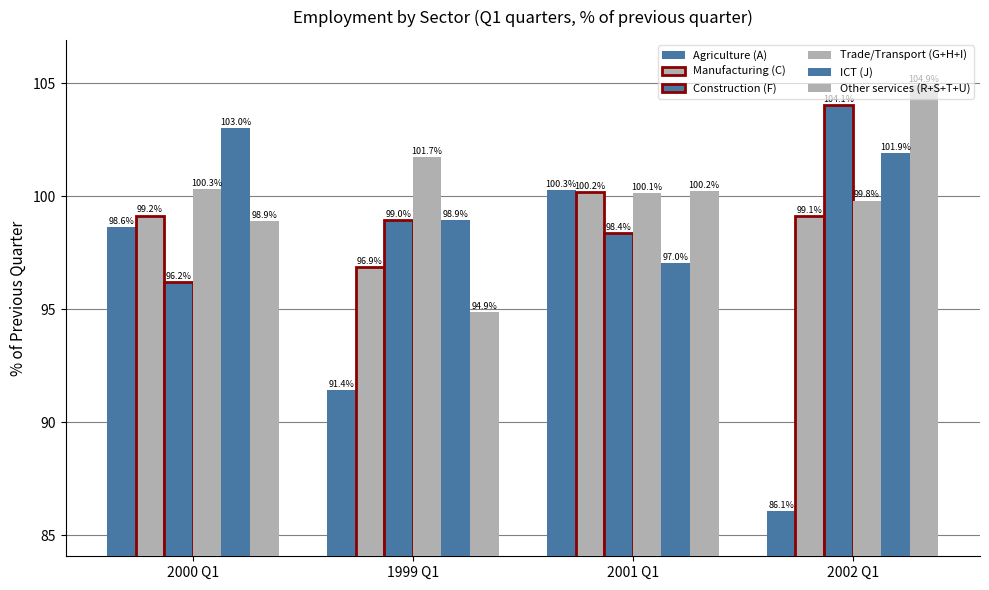

The value of Agriculture (A) at 2001 Q1 is 100.3. True or false?

True